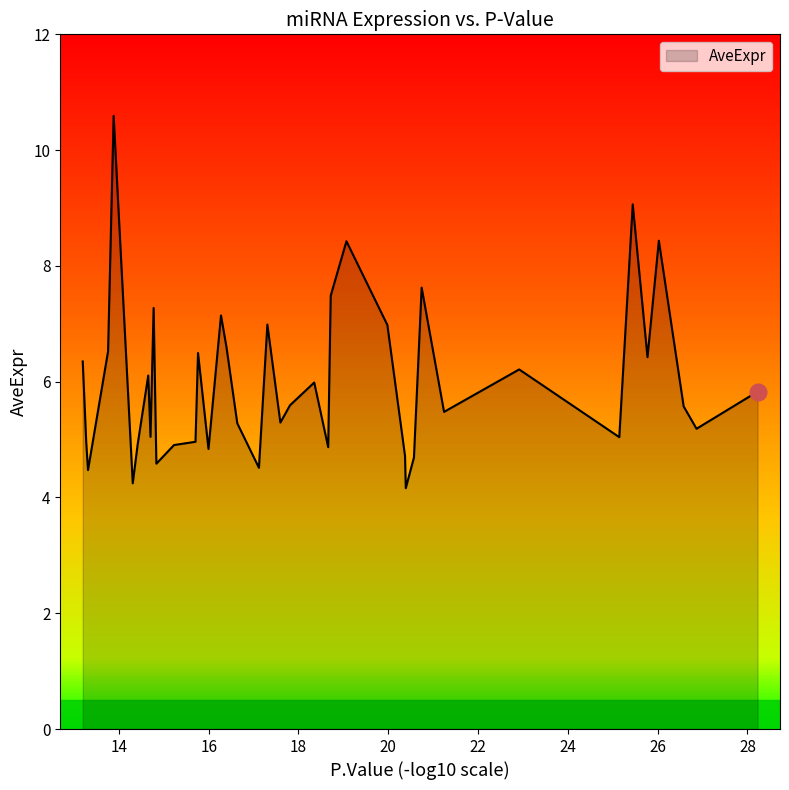

The value at 20 is 7.0. True or false?

True